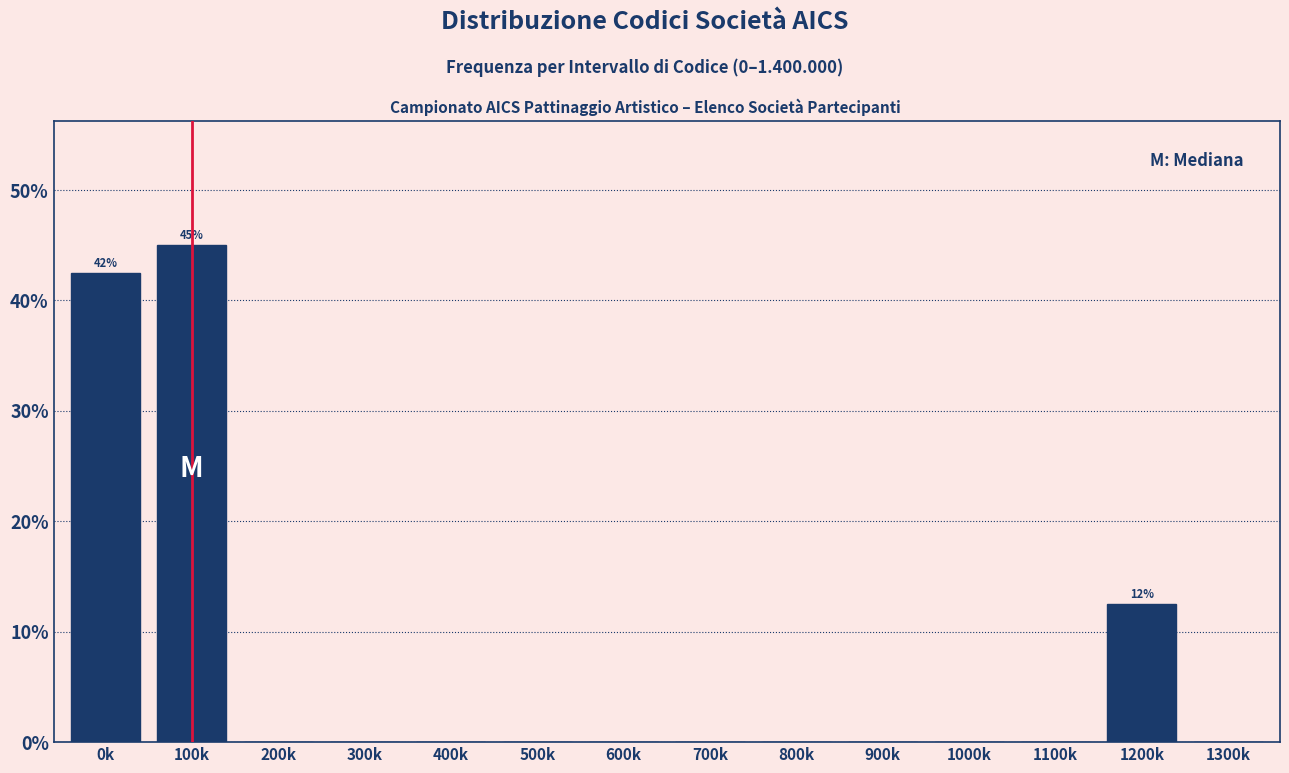

Reading left to right, extract all data points from this chart.

0k=42.5	100k=45.0	200k=0.0	300k=0.0	400k=0.0	500k=0.0	600k=0.0	700k=0.0	800k=0.0	900k=0.0	1000k=0.0	1100k=0.0	1200k=12.5	1300k=0.0